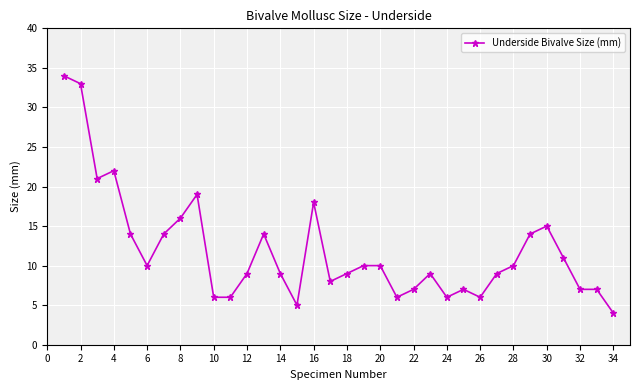

What is the greatest value displayed?

34